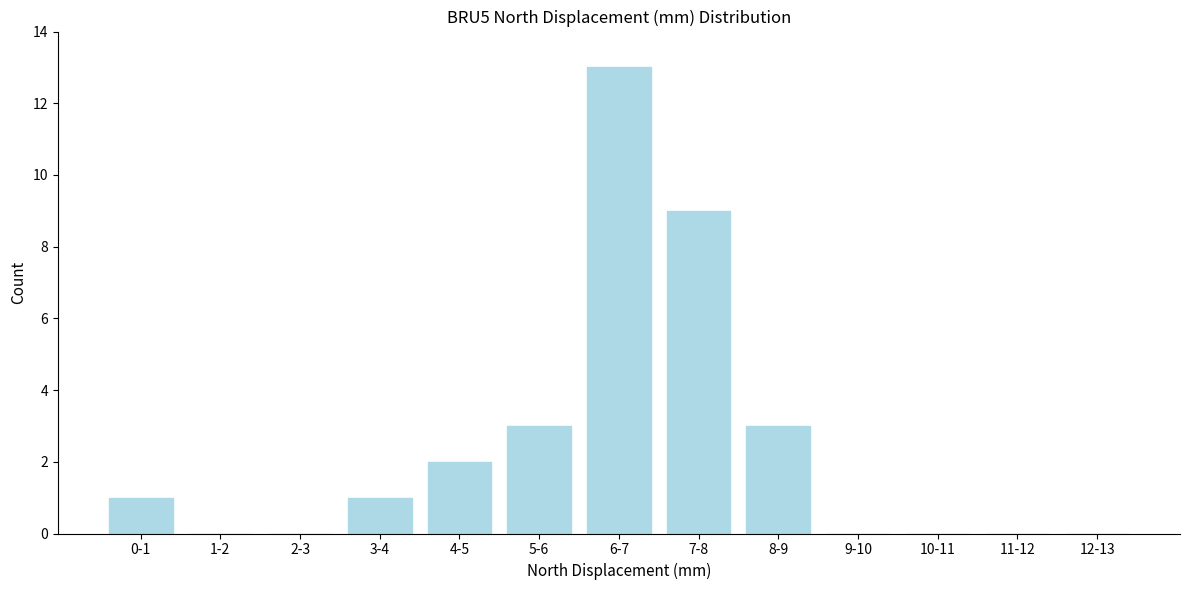

Reading left to right, what are all the values shown in this chart?

0-1=1	1-2=0	2-3=0	3-4=1	4-5=2	5-6=3	6-7=13	7-8=9	8-9=3	9-10=0	10-11=0	11-12=0	12-13=0